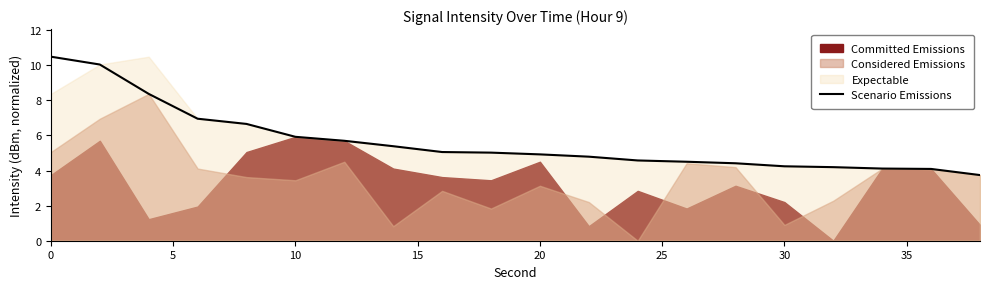

Is it true that Scenario Emissions equals 4.9 at 20?

True